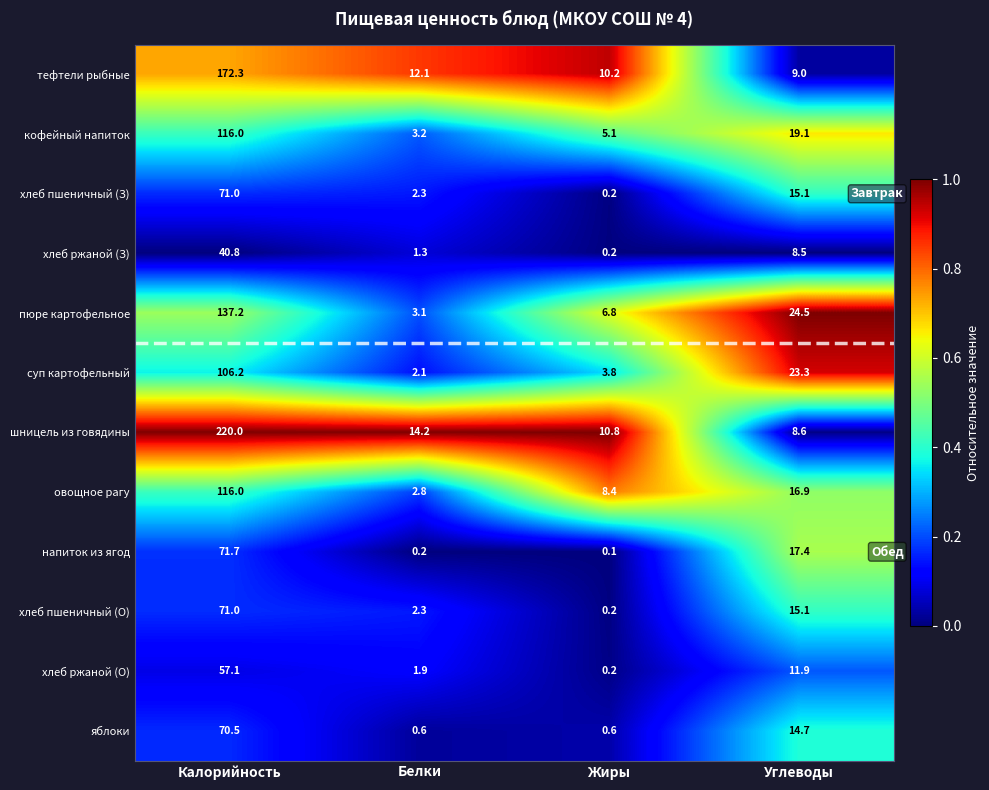

Rank the categories by тефтели рыбные value from lowest to highest.

Углеводы, Жиры, Белки, Калорийность